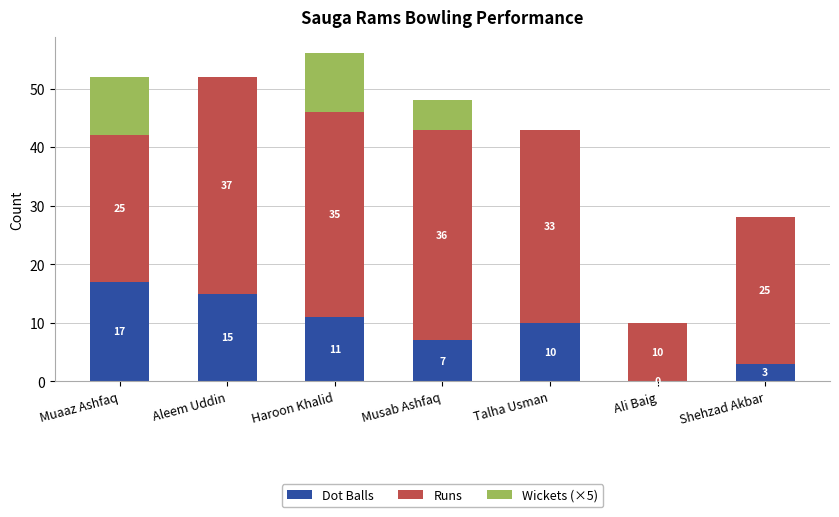

What is the sum of the Dot Balls values at Muaaz Ashfaq and Musab Ashfaq?

24